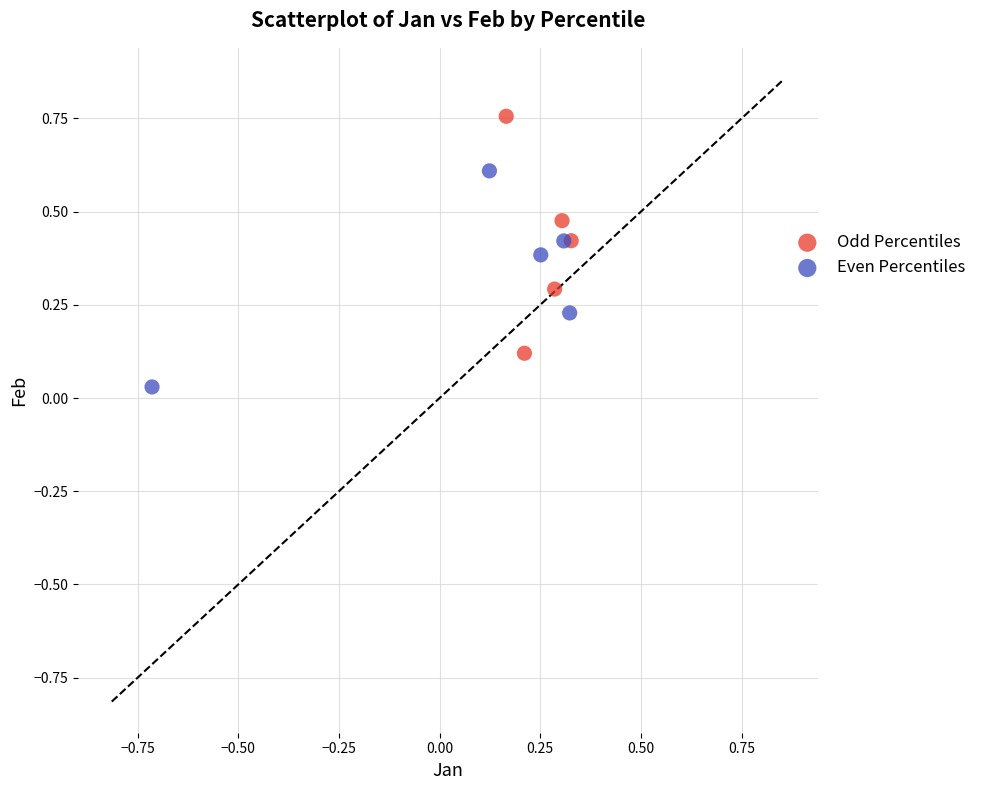

Which series has the widest spread of Y values?

Odd Percentiles